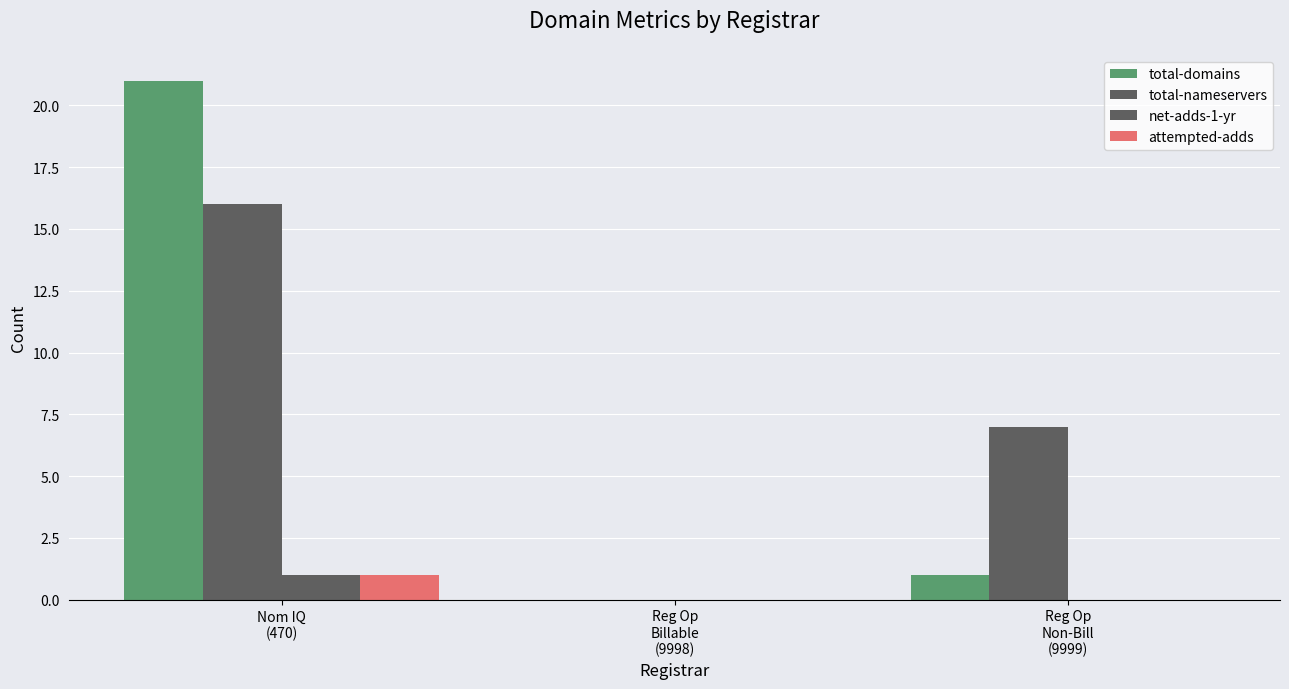

How many groups of bars are there?

3